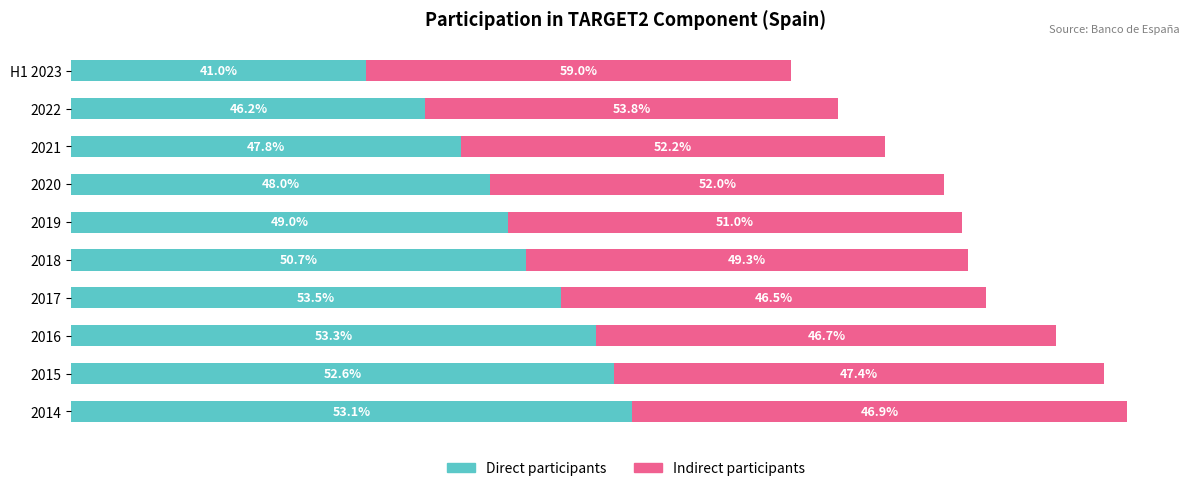

What are all the series names shown in the legend?

Direct participants, Indirect participants